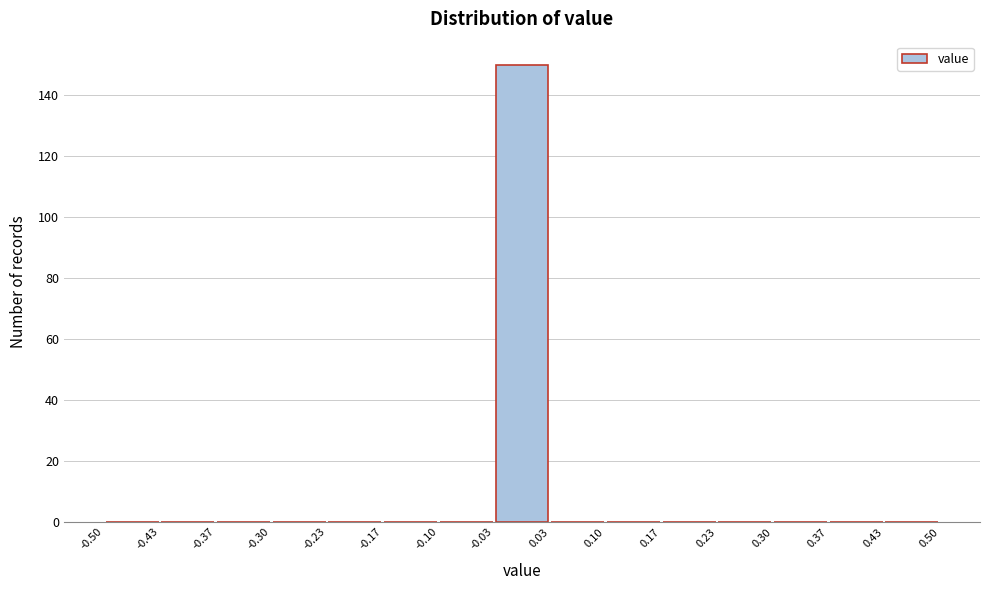

Reading left to right, transcribe this chart: for each bar, give the range it covers on the x-axis and its height. The values are not printed on the chart, so give them approximately, as read against the axis.

-0.50 to -0.43: 0
-0.43 to -0.37: 0
-0.37 to -0.30: 0
-0.30 to -0.23: 0
-0.23 to -0.17: 0
-0.17 to -0.10: 0
-0.10 to -0.03: 0
-0.03 to 0.03: 150
0.03 to 0.10: 0
0.10 to 0.17: 0
0.17 to 0.23: 0
0.23 to 0.30: 0
0.30 to 0.37: 0
0.37 to 0.43: 0
0.43 to 0.50: 0